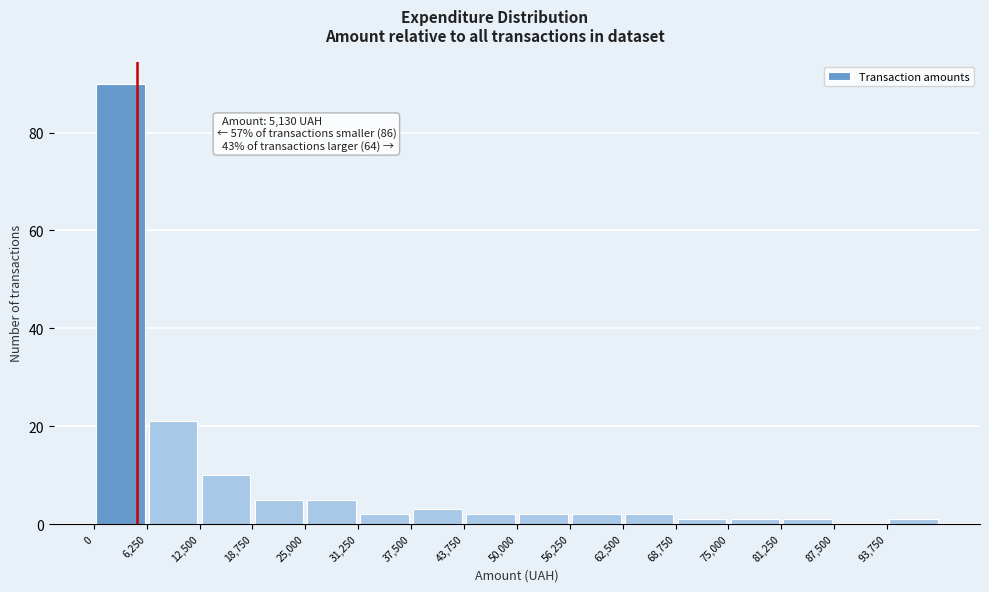

Which range on the x-axis has the tallest bar?

0 to 6000